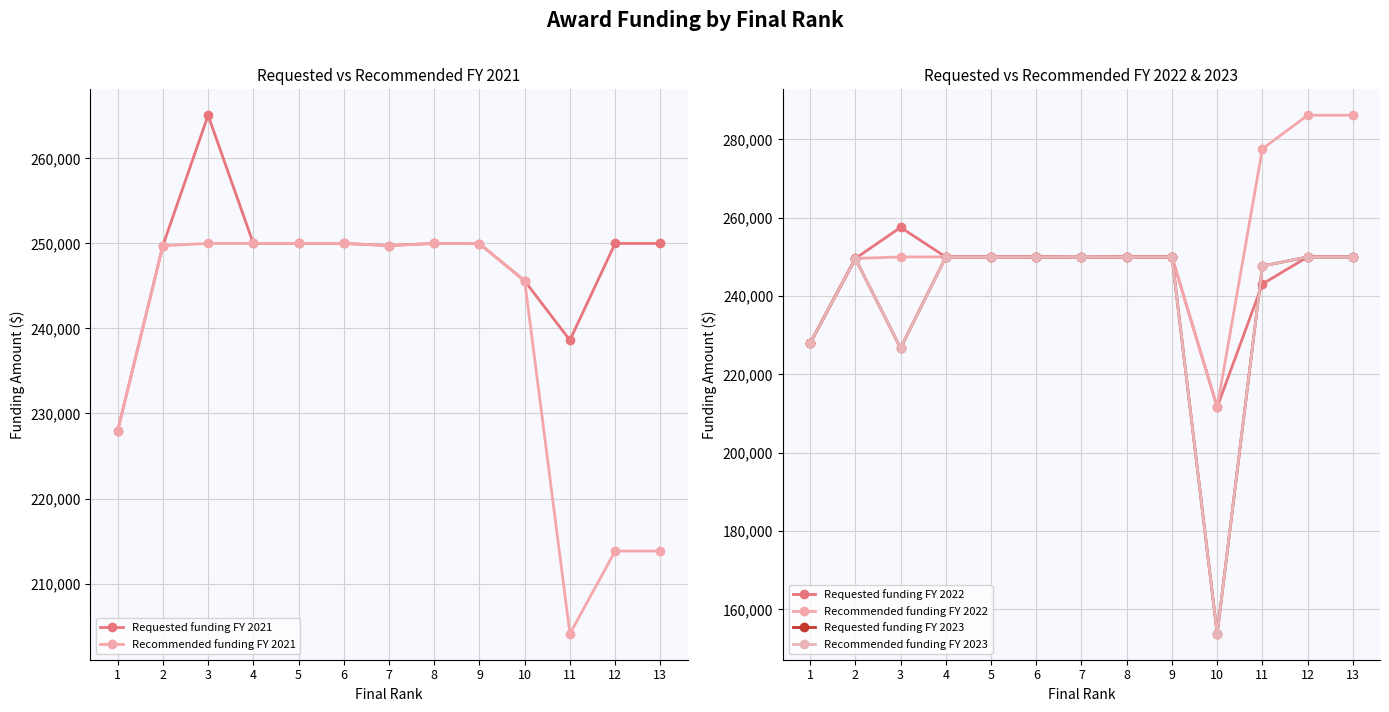

How many lines are shown in the chart?

6